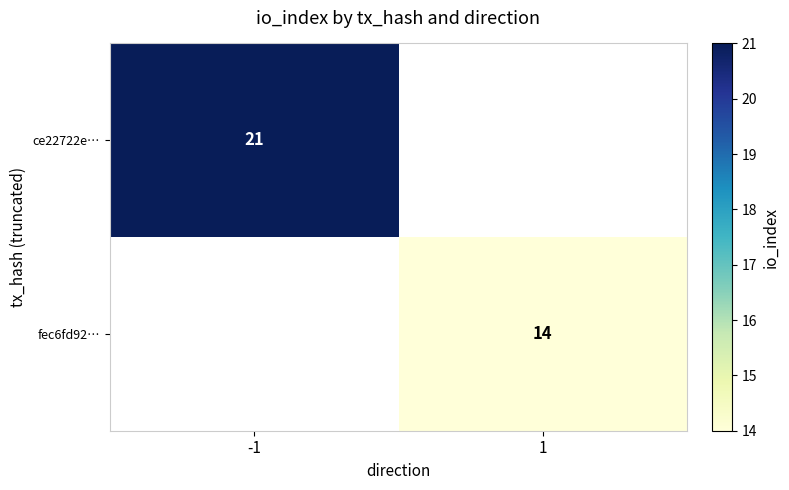

Which category has the lowest value across all series?

1